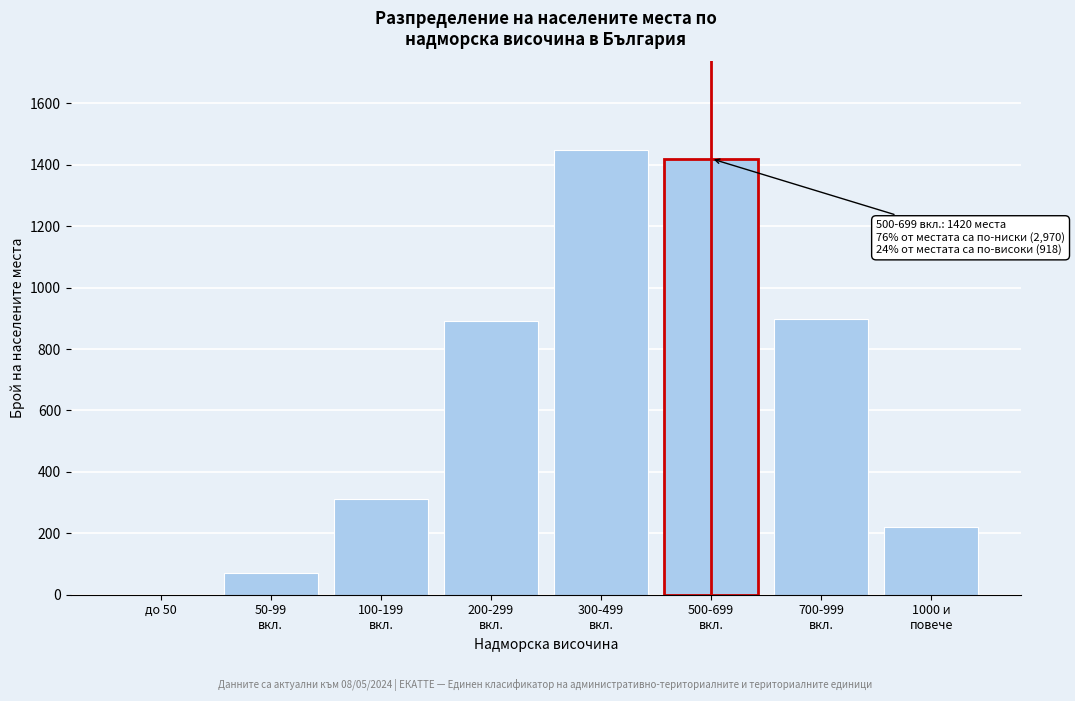

What is the sum of all values?

5259